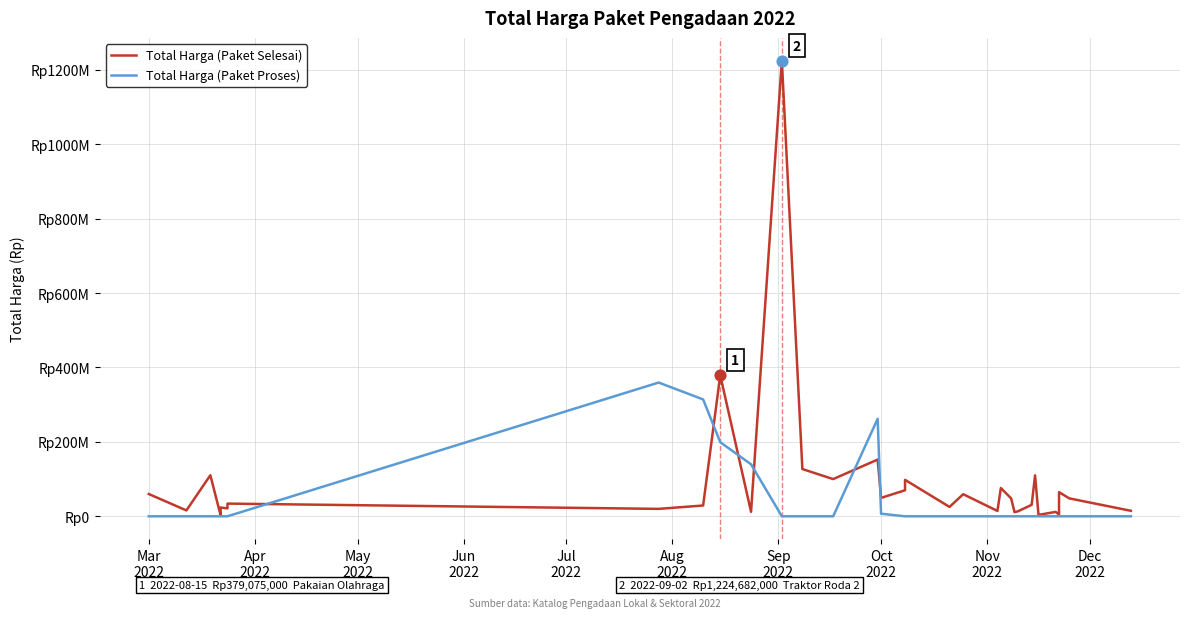

Which series has the largest total across all categories?

Total Harga (Paket Selesai)